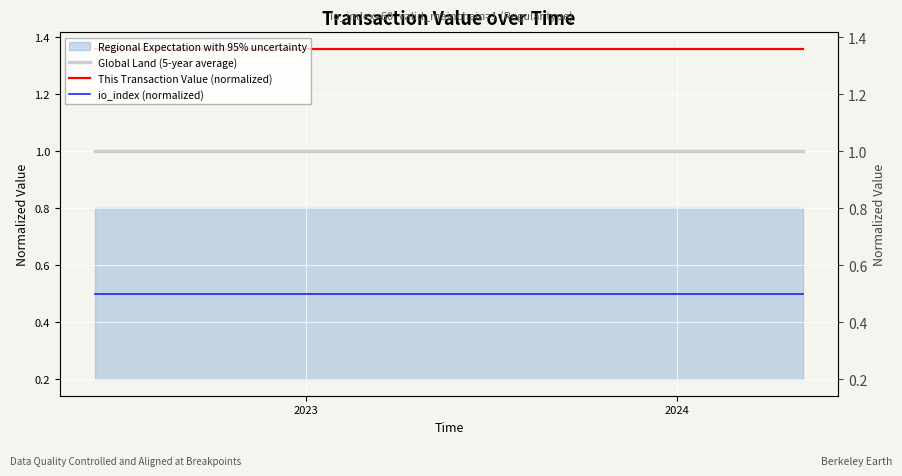

Is the value of io_index (normalized) at 2024 greater than the value of This Transaction Value (normalized) at 21?

No